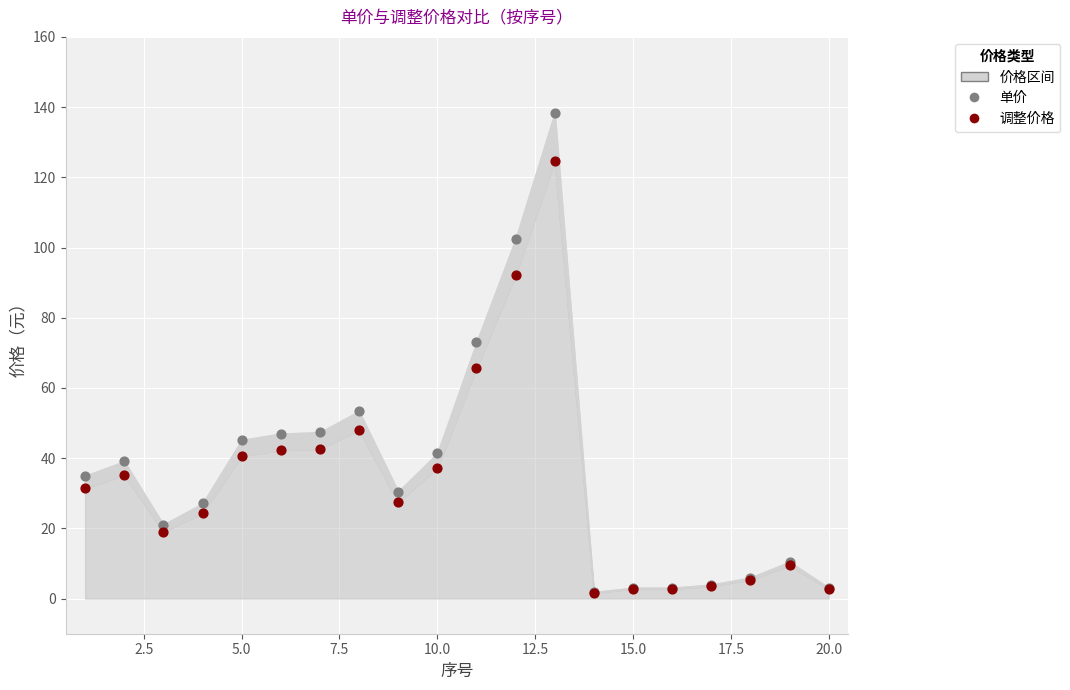

In the 调整价格 series, what Y value is closest to 63?

65.7